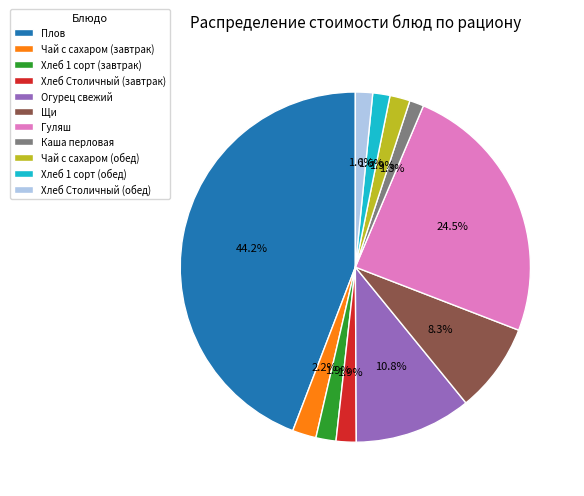

Which has a higher value, Чай с сахаром (завтрак) or Гуляш?

Гуляш